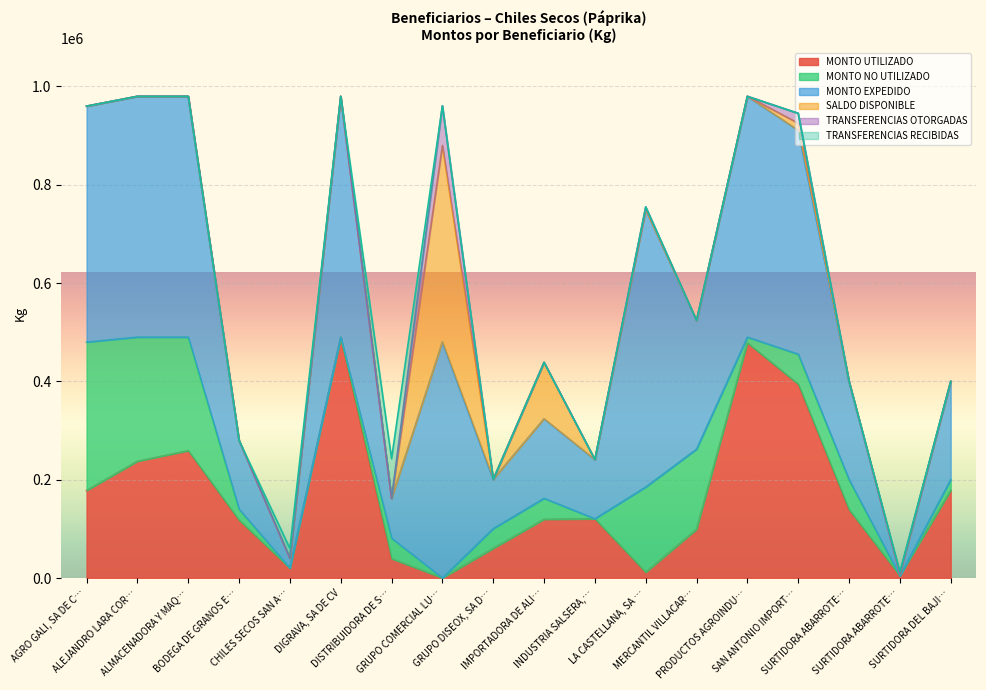

How many intersections are there between SALDO DISPONIBLE and MONTO UTILIZADO?

2